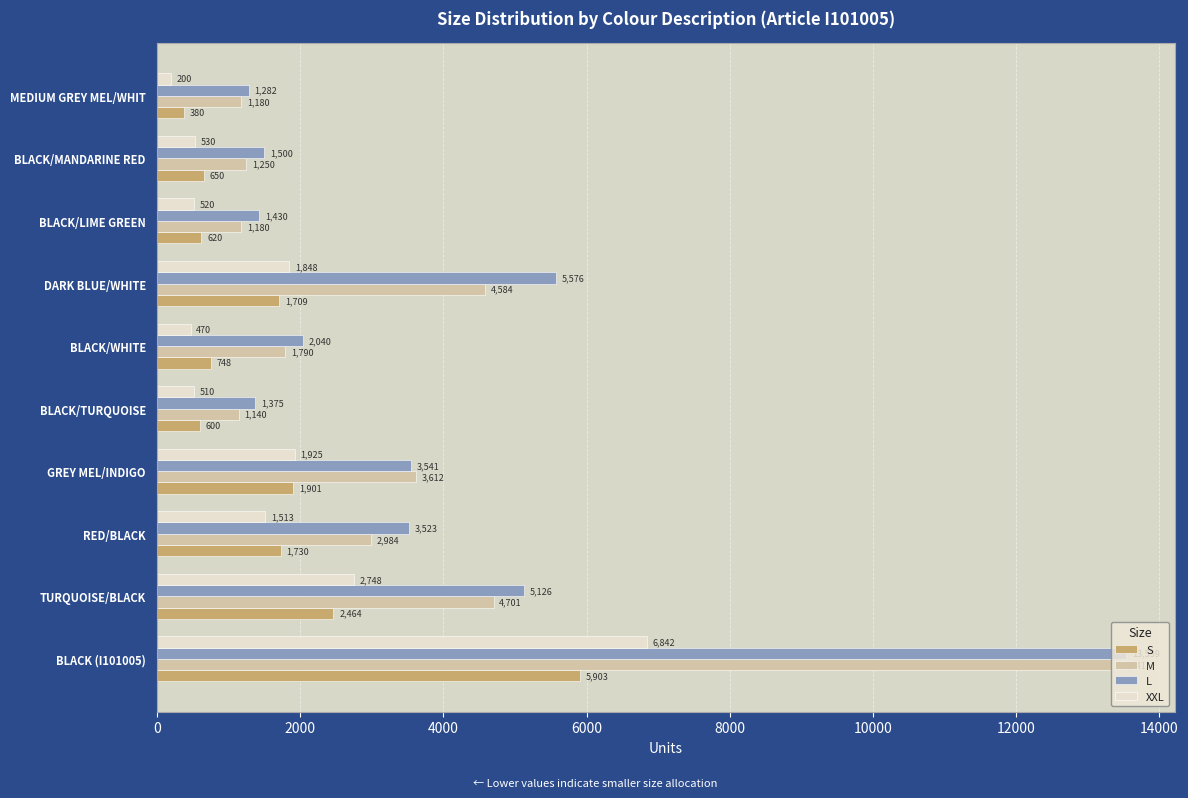

What is the difference between the highest and lowest values at BLACK (I101005)?

7636